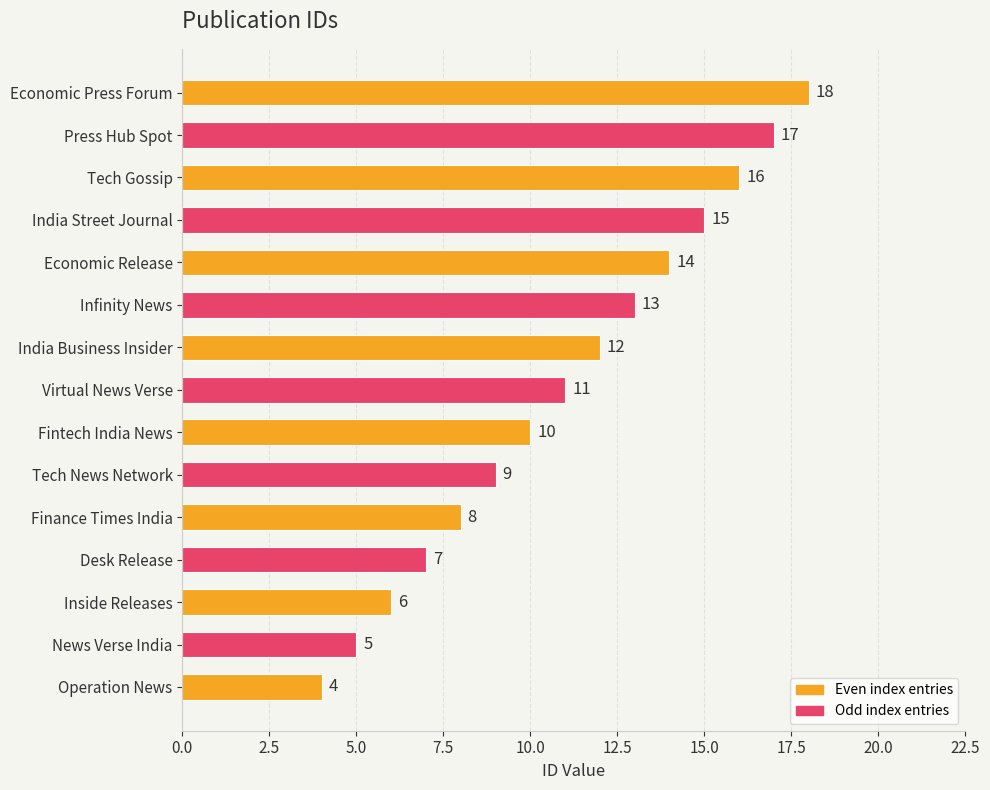

Where is the data nearest to the value 11?

Virtual News Verse